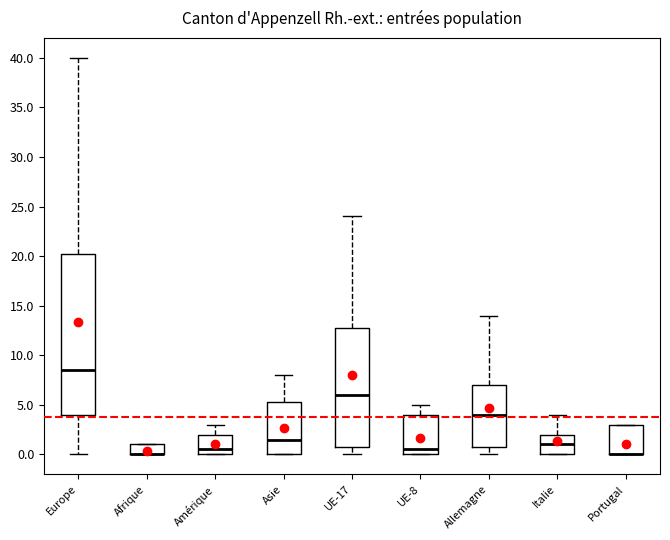

Reading left to right, transcribe this box plot: for each box, give where its median line is, the range the box spans, and where its two whiskers end, as read against the y-axis. The values are not printed on the chart, so give them approximately, as read against the axis.

Europe: median 8.5, box 4.0 to 20.5, whiskers 0.0 to 40.0
Afrique: median 0.0 (drawn on the box's lower edge), box 0.0 to 1.0, whiskers 0.0 to 1.0
Amérique: median 0.5, box 0.0 to 2.0, whiskers 0.0 to 3.0
Asie: median 1.5, box 0.0 to 5.5, whiskers 0.0 to 8.0
UE-17: median 6.0, box 1.0 to 13.0, whiskers 0.0 to 24.0
UE-8: median 0.5, box 0.0 to 4.0, whiskers 0.0 to 5.0
Allemagne: median 4.0, box 1.0 to 7.0, whiskers 0.0 to 14.0
Italie: median 1.0, box 0.0 to 2.0, whiskers 0.0 to 4.0
Portugal: median 0.0 (drawn on the box's lower edge), box 0.0 to 3.0, whiskers 0.0 to 3.0